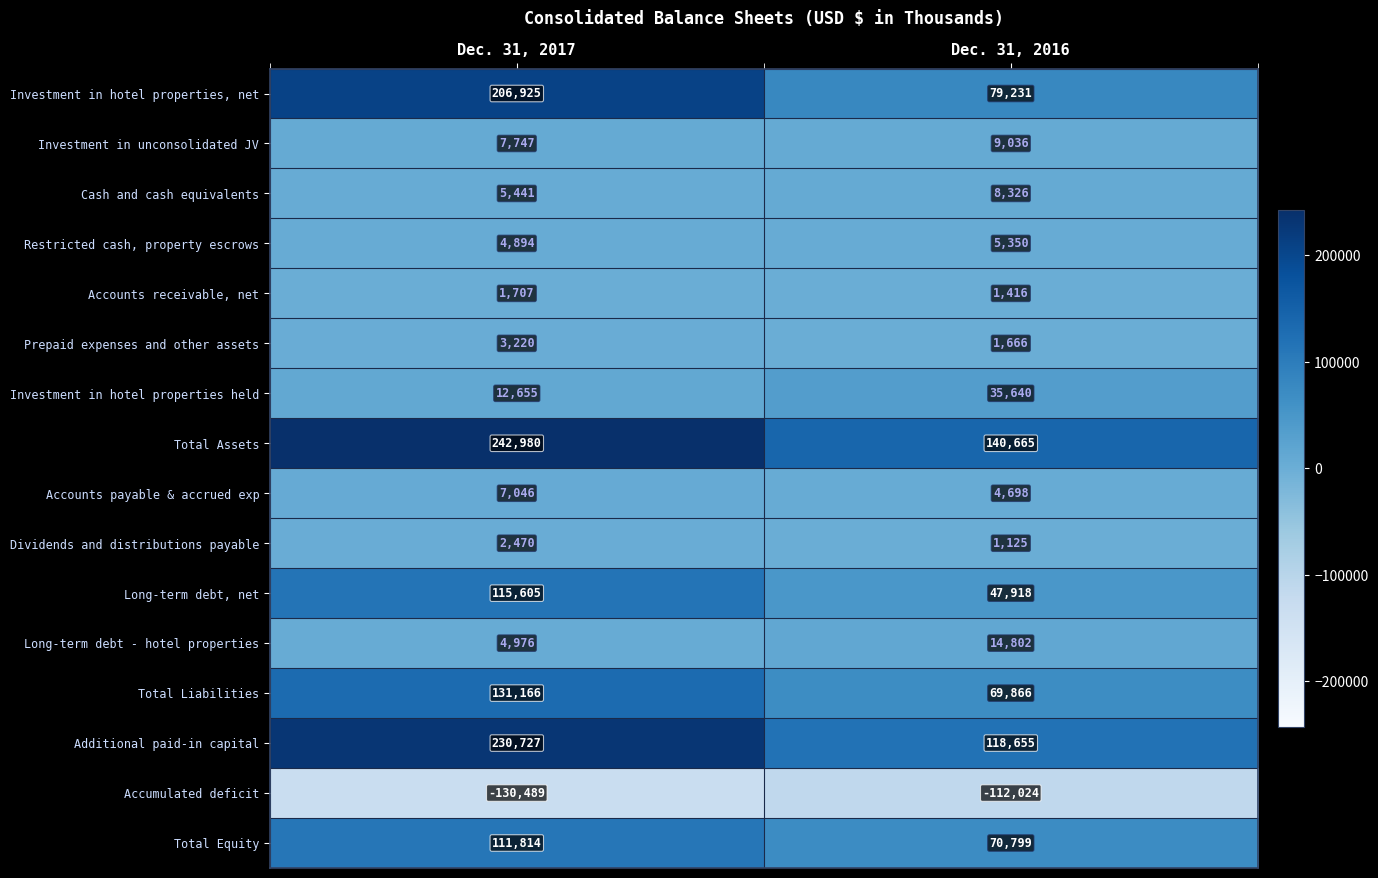

What is the difference between the Investment in hotel properties held values at Dec. 31, 2016 and Dec. 31, 2017?

22985